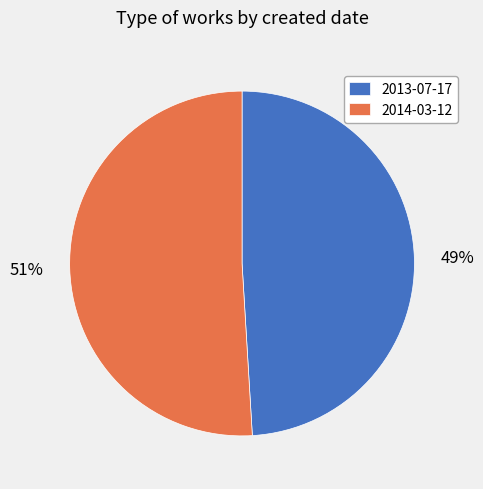

Rank the categories by value from lowest to highest.

2013-07-17, 2014-03-12